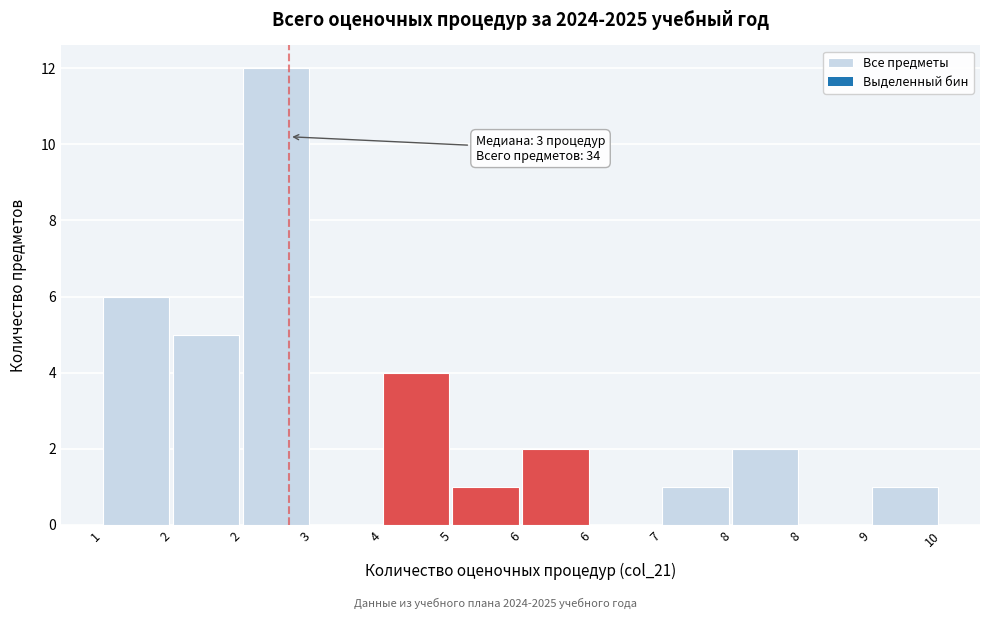

How many distinct data groups are displayed?

1